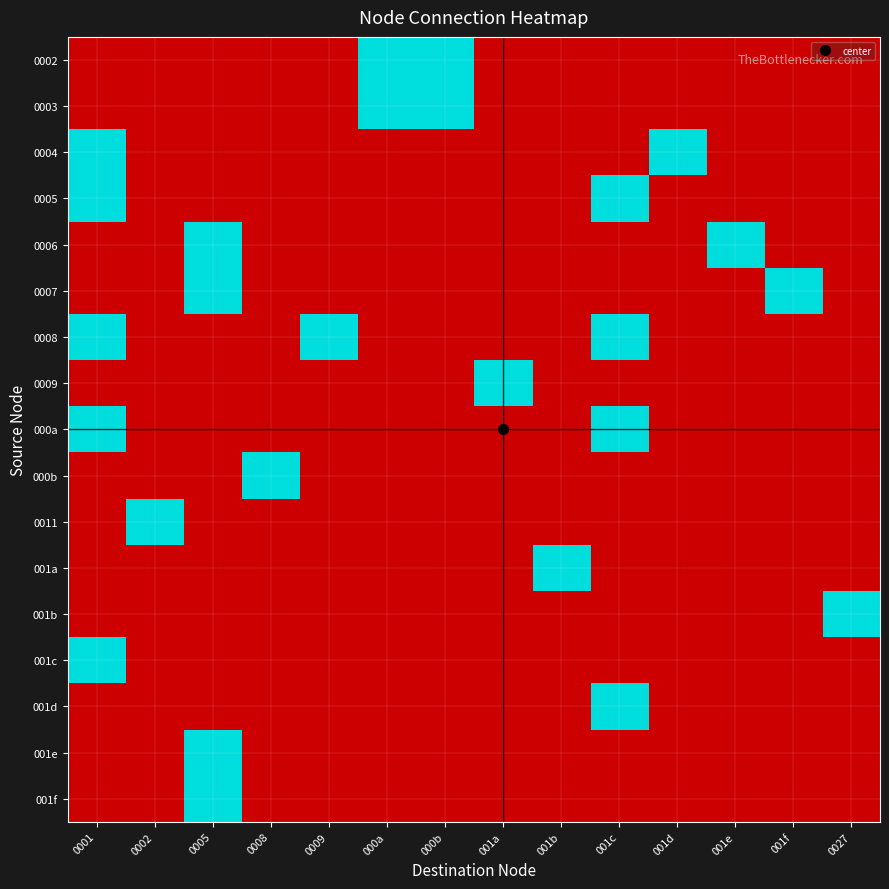

Which has a higher value, 0008 or 001c?

0008